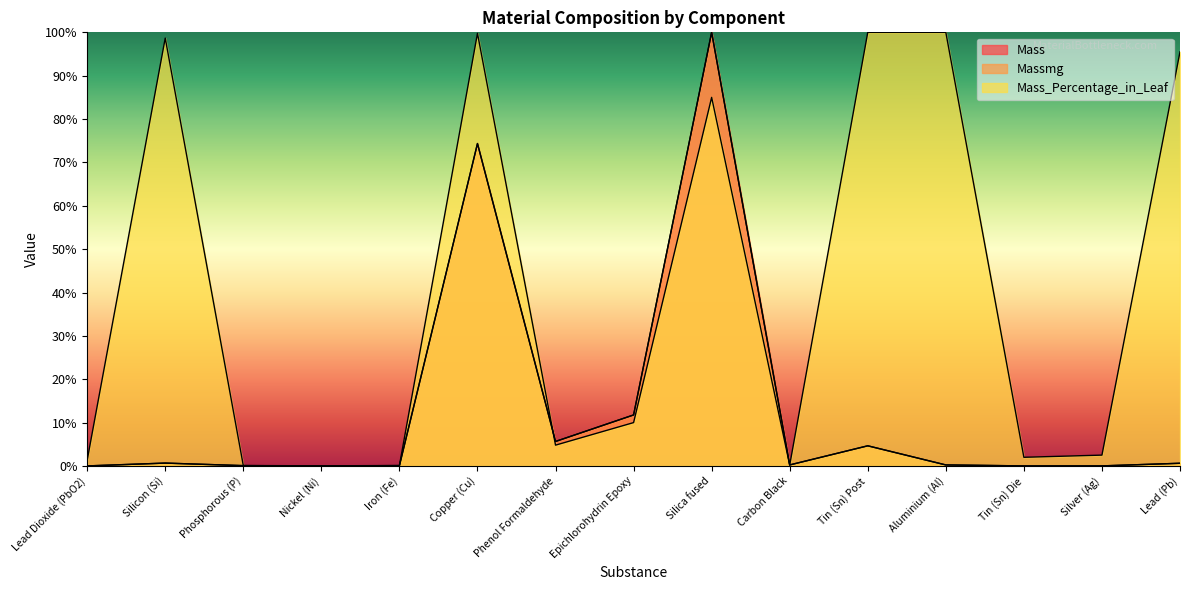

Where is the first local minimum for Mass?

Nickel (Ni)